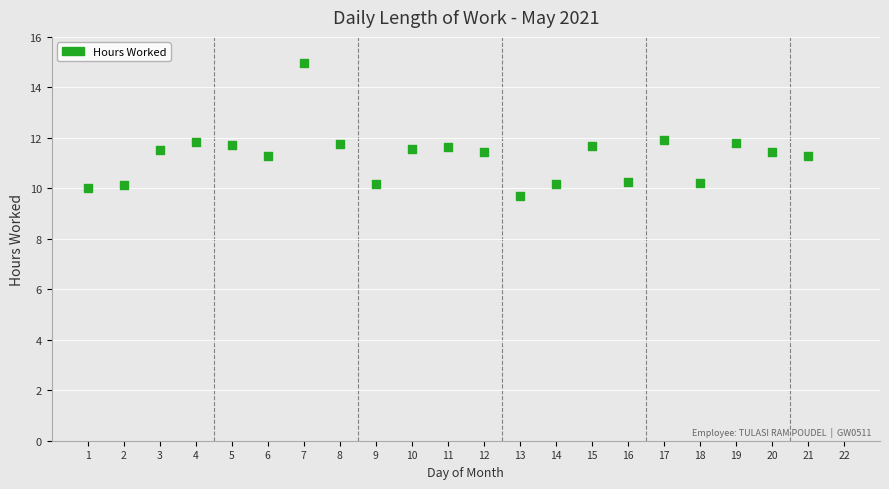

What is the range of X values (max minus min)?

20.0